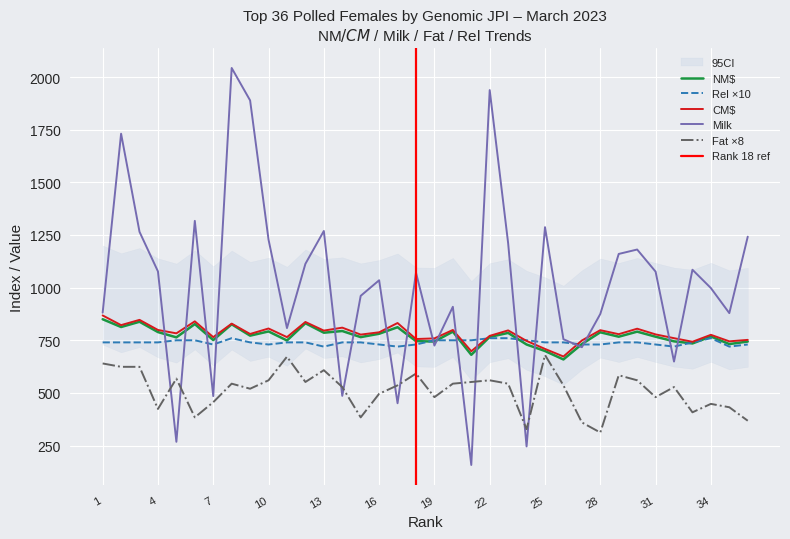

How many lines are shown in the chart?

5